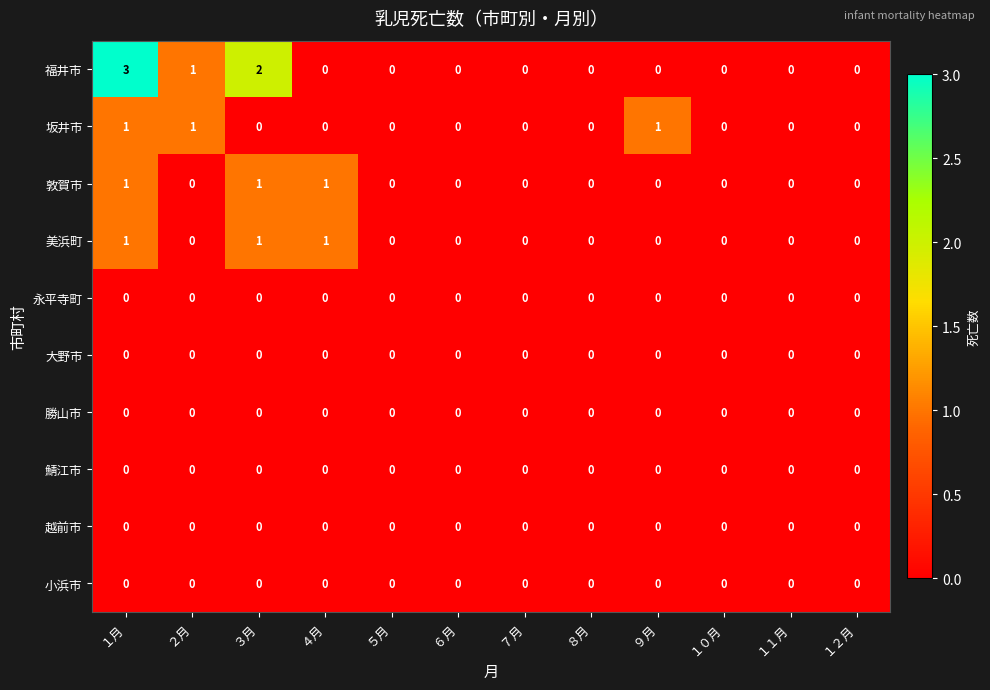

What is the total value across all series at ３月?

4